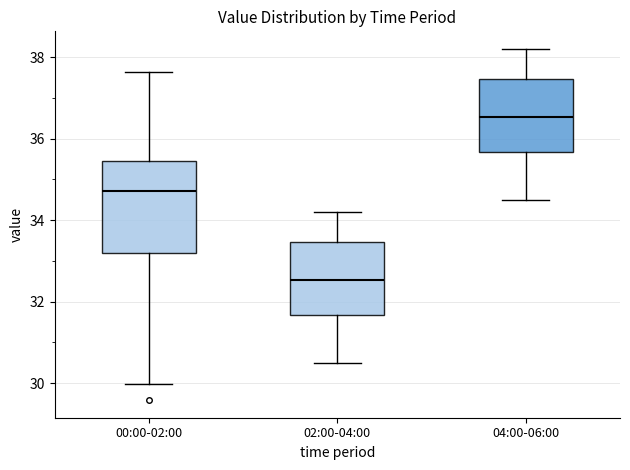

Reading left to right, read every box against the y-axis: the position of its median line, the range the box covers, and the ends of its whiskers. The values are not printed on the chart, so give them approximately, as read against the axis.

00:00-02:00: median 34.8, box 33.2 to 35.4, whiskers 30.0 to 37.6
02:00-04:00: median 32.6, box 31.6 to 33.4, whiskers 30.6 to 34.2
04:00-06:00: median 36.6, box 35.6 to 37.4, whiskers 34.6 to 38.2